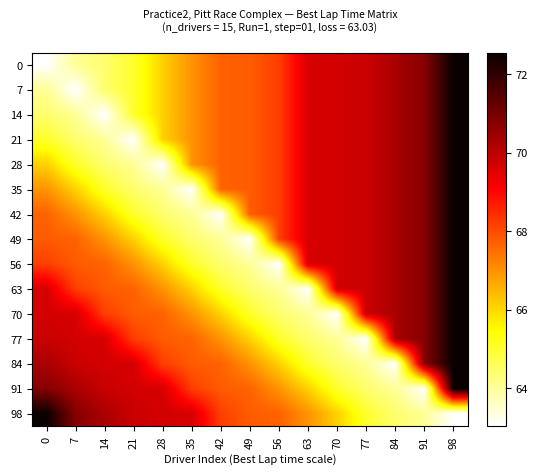

What is the total value across all series at 42?

999.3